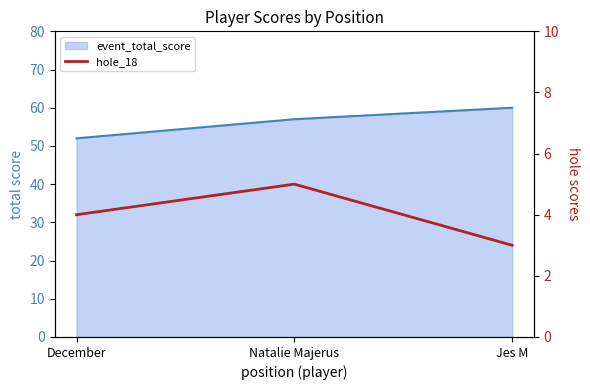

Does the chart display data point markers on the line(s)?

No